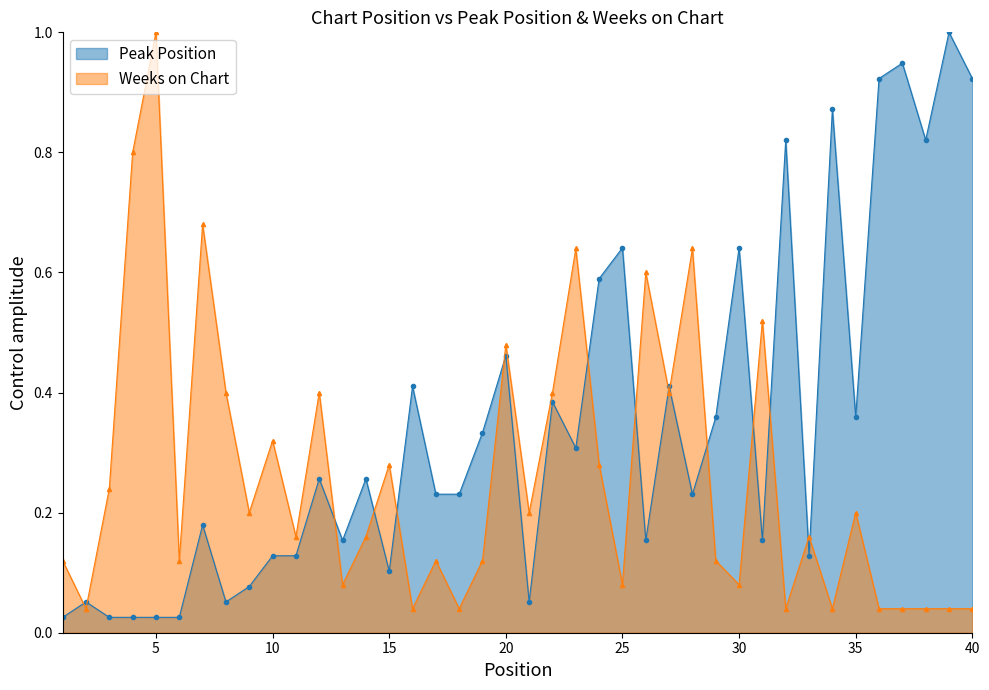

How many intersections are there between Peak Position and Weeks on Chart?

15